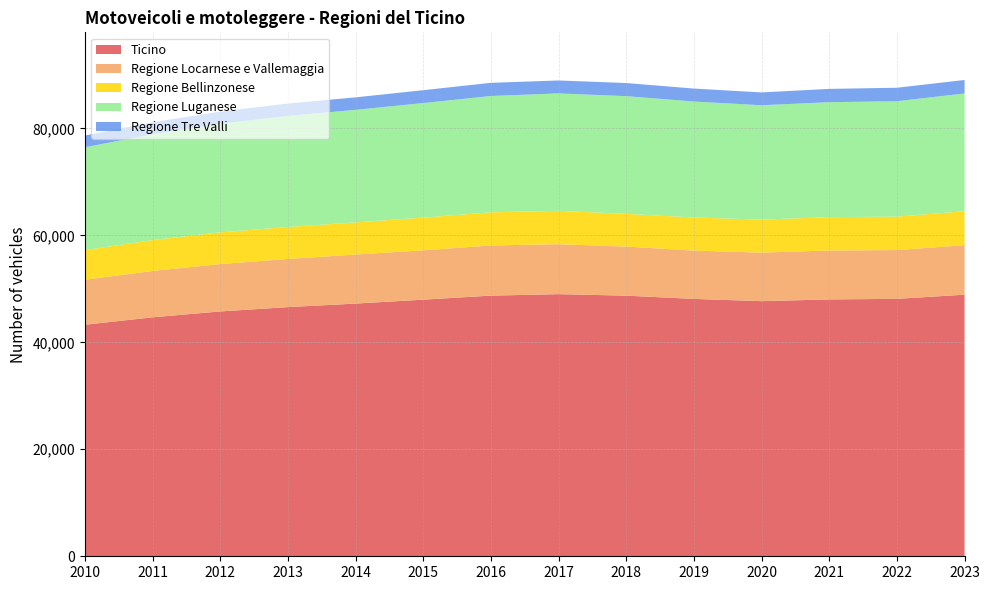

Reading left to right, list all the values displayed in this chart.

Ticino: 43282	44674	45771	46584	47241	47975	48726	49002	48722	48116	47695	48016	48128	48899
Regione Locarnese e Vallemaggia: 8419	8668	8860	8998	9172	9224	9380	9338	9177	9033	9077	9147	9117	9265
Regione Bellinzonese: 5533	5772	5934	5978	6007	6114	6201	6241	6117	6185	6160	6238	6254	6341
Regione Luganese: 19225	19782	20287	20765	21038	21412	21740	21950	22001	21681	21384	21487	21575	22013
Regione Tre Valli: 2198	2236	2269	2308	2330	2408	2461	2416	2453	2419	2398	2486	2513	2525